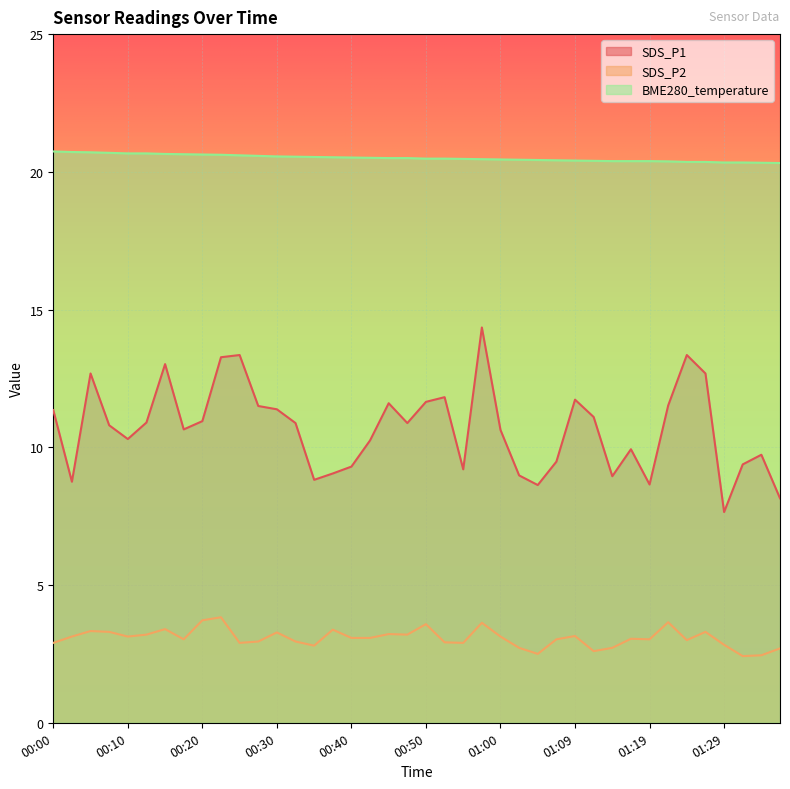

Rank the categories by BME280_temperature value from highest to lowest.

00:00, 00:03, 00:05, 00:08, 00:10, 00:13, 00:15, 00:18, 00:20, 00:23, 00:25, 00:28, 00:30, 00:33, 00:35, 00:37, 00:40, 00:42, 00:45, 00:47, 00:50, 00:52, 00:55, 00:57, 01:00, 01:02, 01:05, 01:07, 01:09, 01:12, 01:14, 01:17, 01:19, 01:22, 01:24, 01:27, 01:29, 01:32, 01:34, 01:37